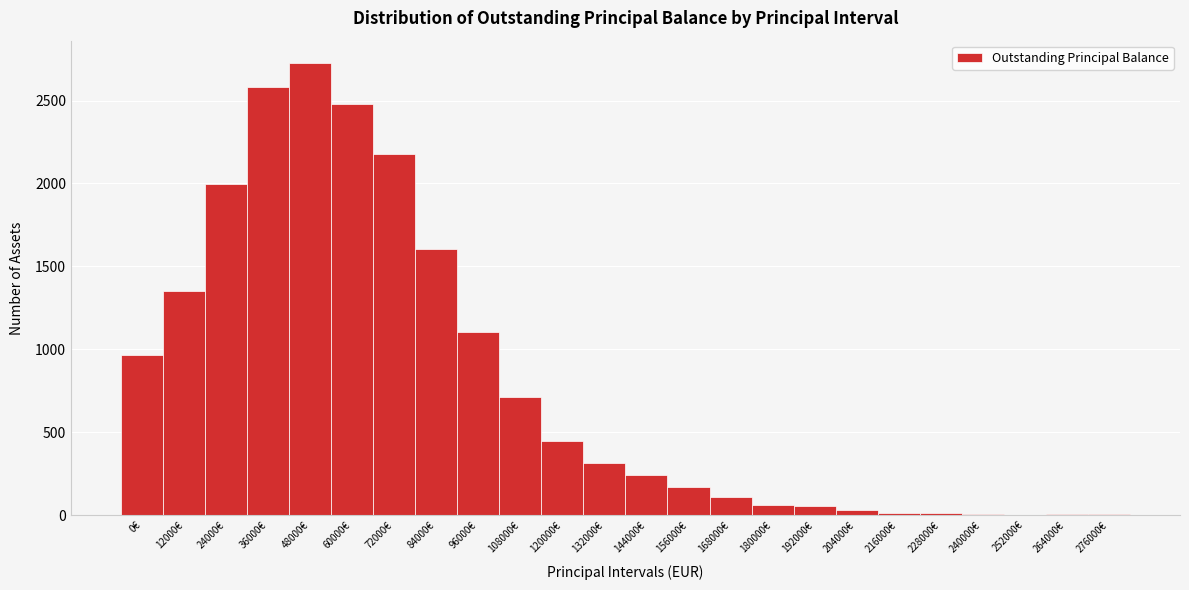

What is the sum of all values?

19179